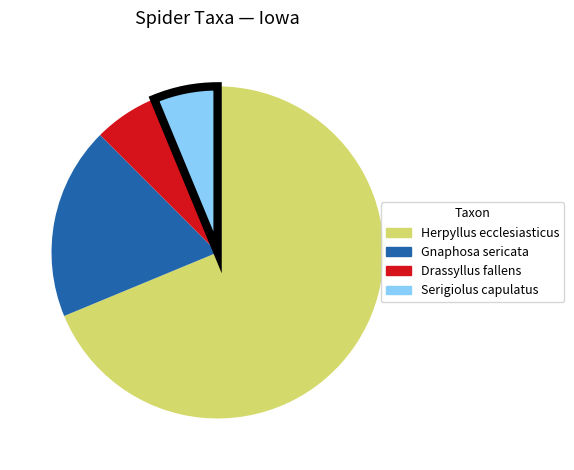

How many segments does this pie chart have?

4